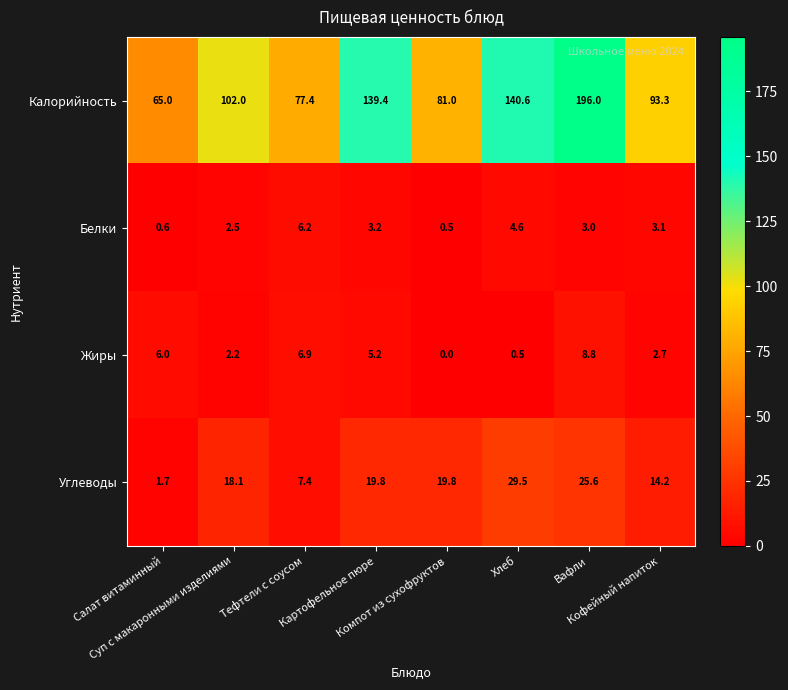

How many distinct data groups are displayed?

4